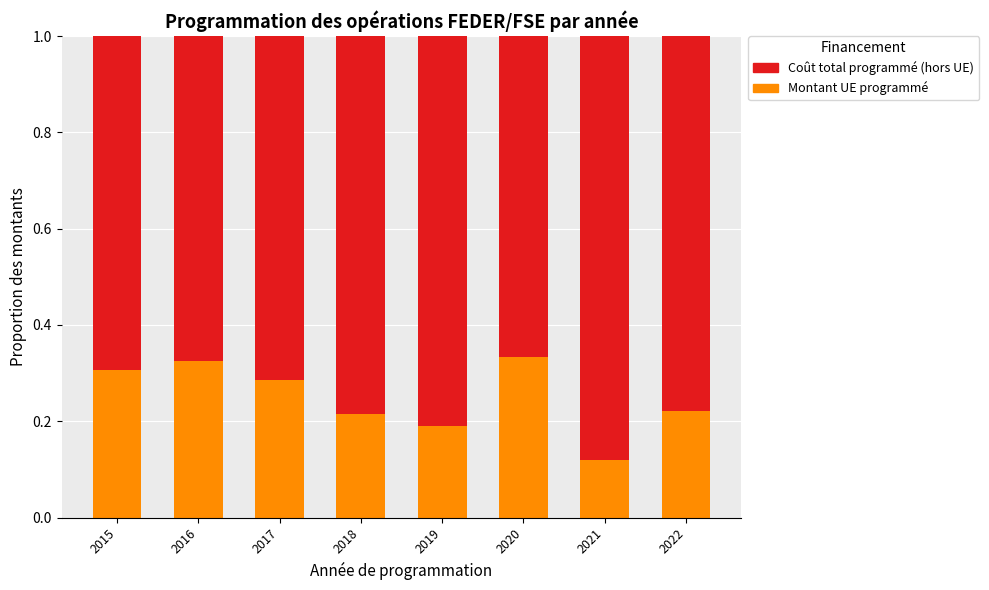

The Montant UE programmé series shows 0.2 at 2021. True or false?

False